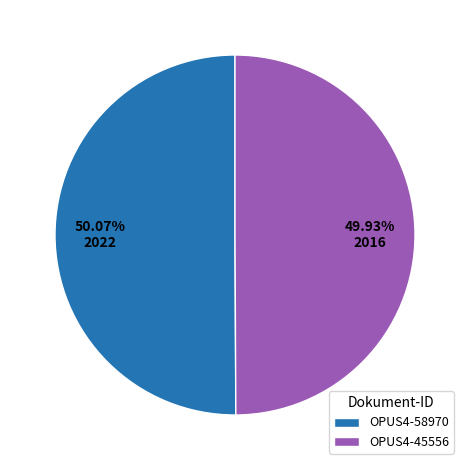

To the nearest percent, what is the average slice percentage?

50%